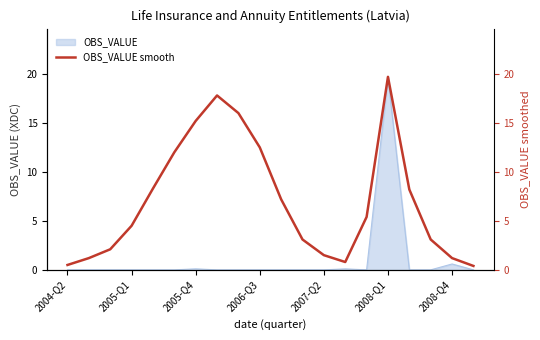

How many points are higher than both their immediate neighbors (excluding endpoints)?

2